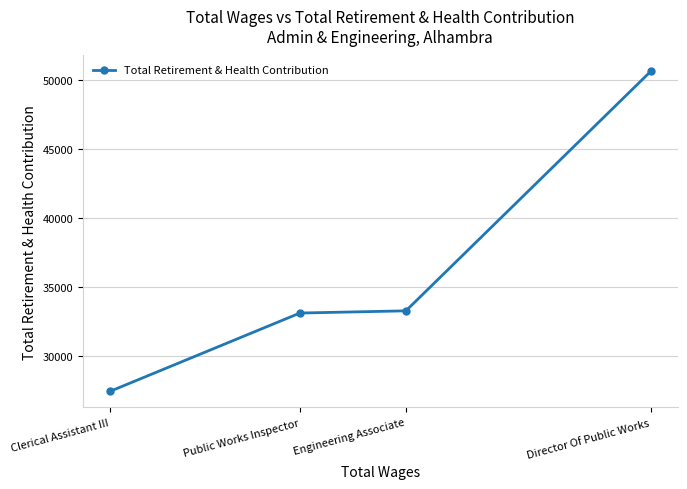

Is it true that the value at Clerical Assistant III is 27415?

True